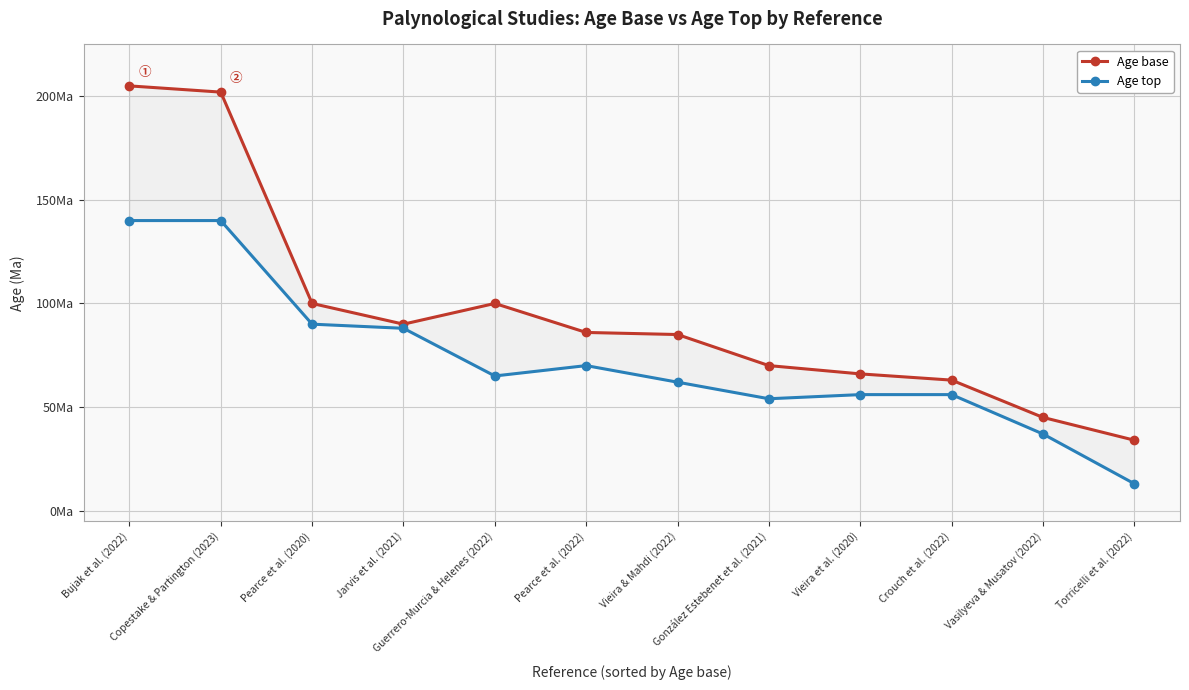

What is the difference between the maximum and second lowest values in the Age top series?

103